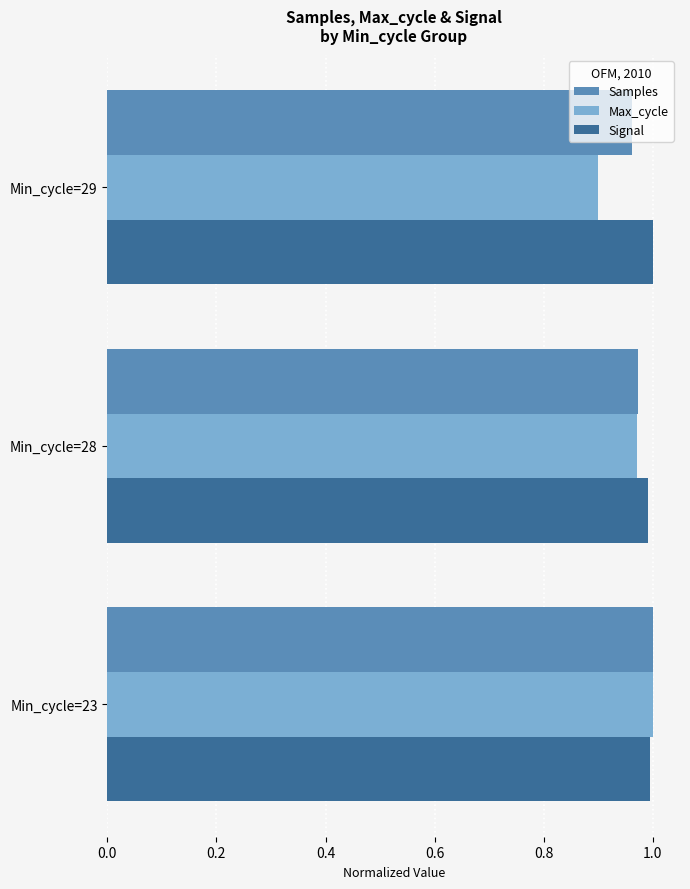

What is the sum of all Signal values?

3.0